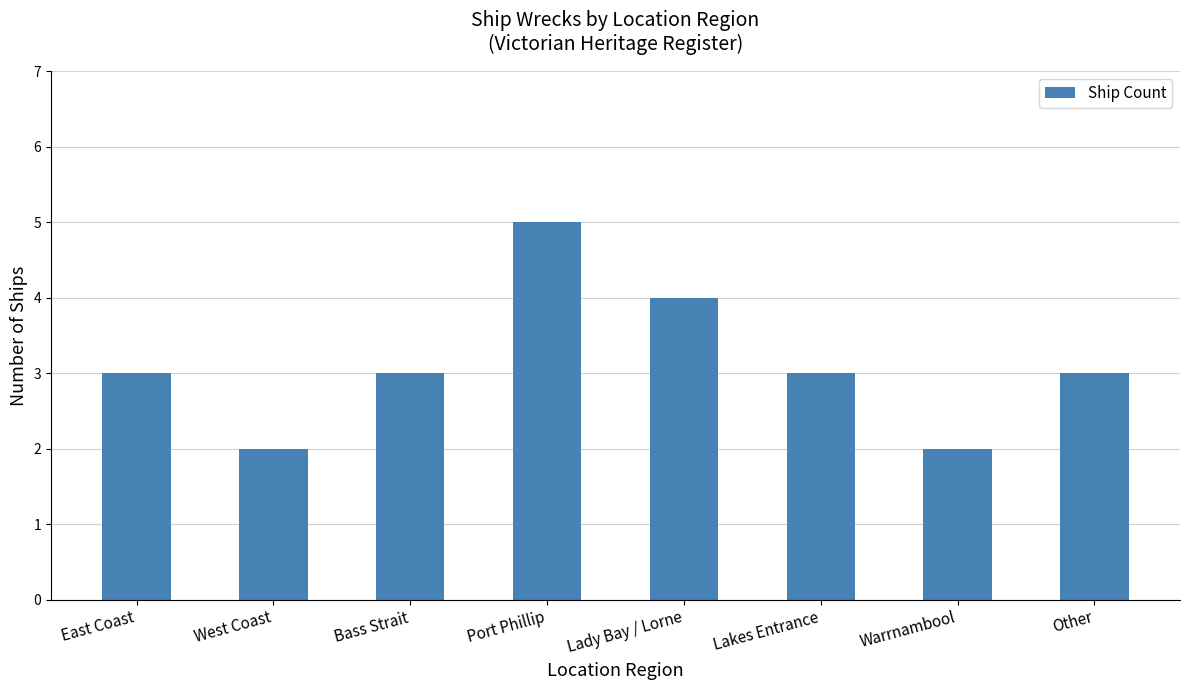

What is the label of the 1st bar from the left?

East Coast